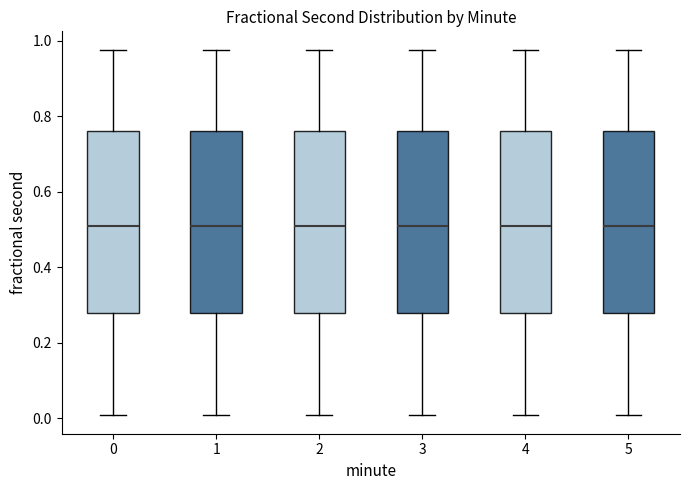

Where is the upper edge of the box at x = 0 on the y-axis? The values are not printed on the chart, so give them approximately, as read against the axis.

0.76